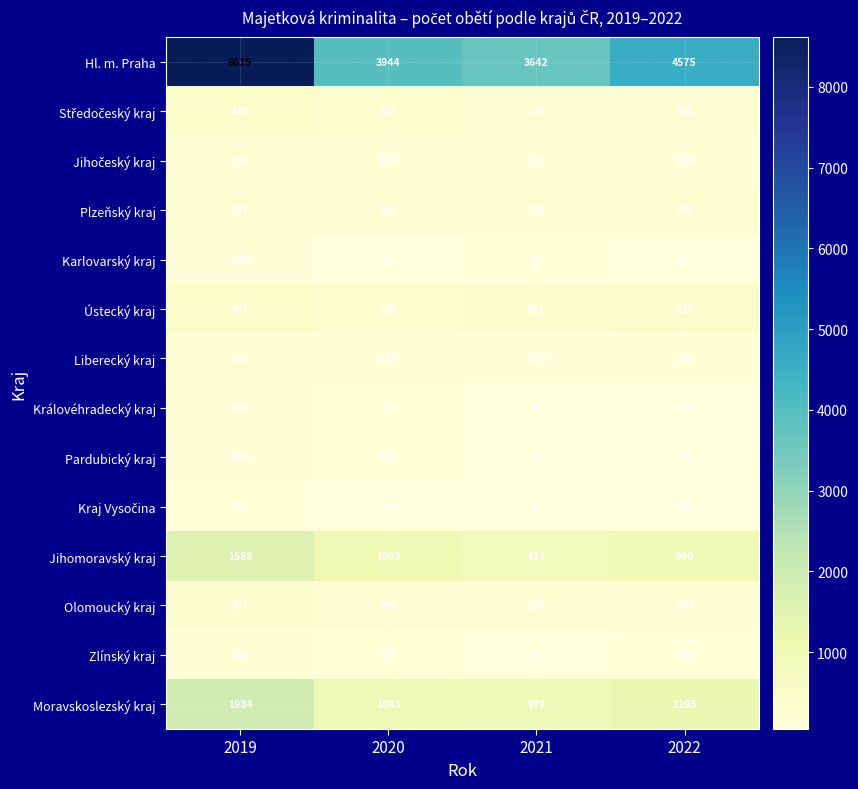

What is the approximate value of Hl. m. Praha at 2021, to the nearest 100?

3600